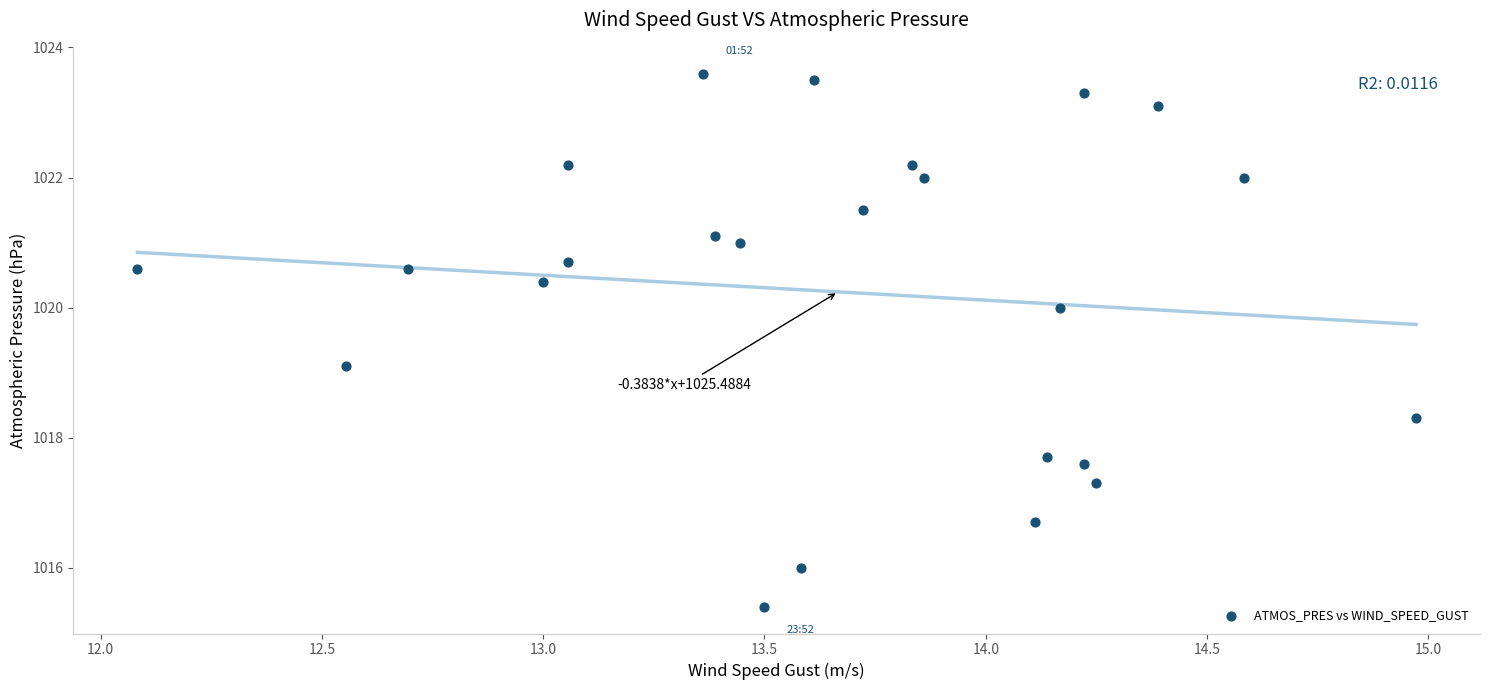

What is the range of Y values (max minus min)?

8.2